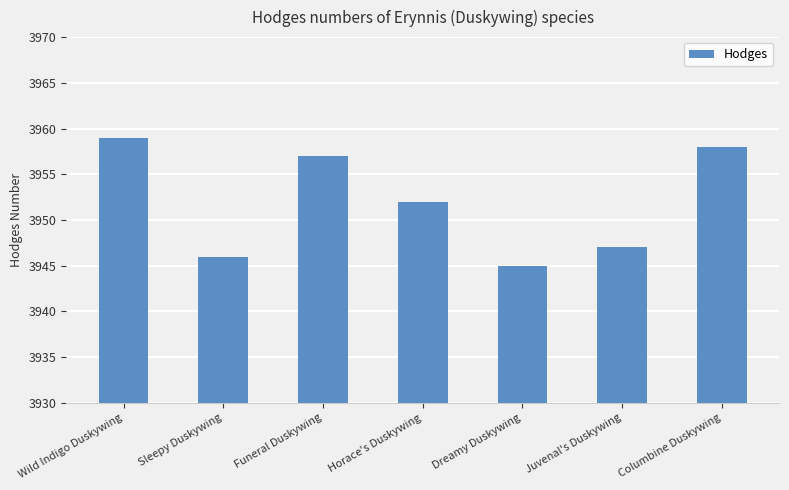

Which label corresponds to the largest value in the chart?

Wild Indigo Duskywing